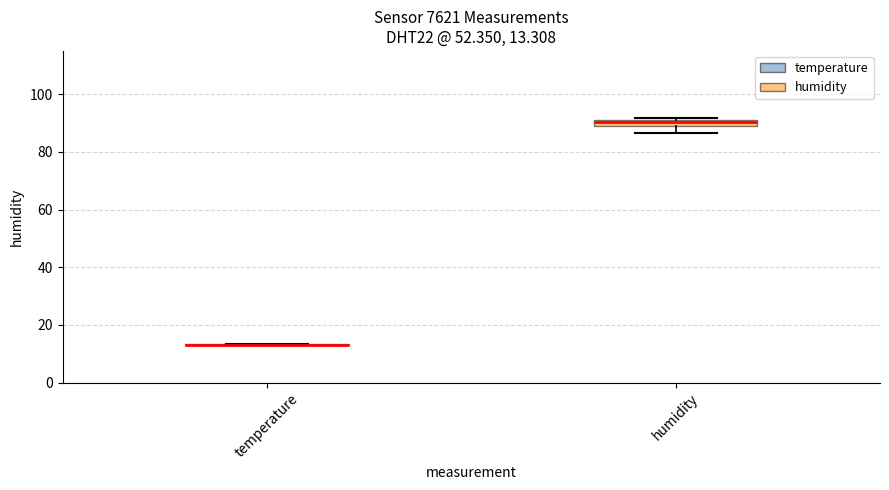

Comparing the boxes themselves (not the whiskers), which one is the tallest?

humidity